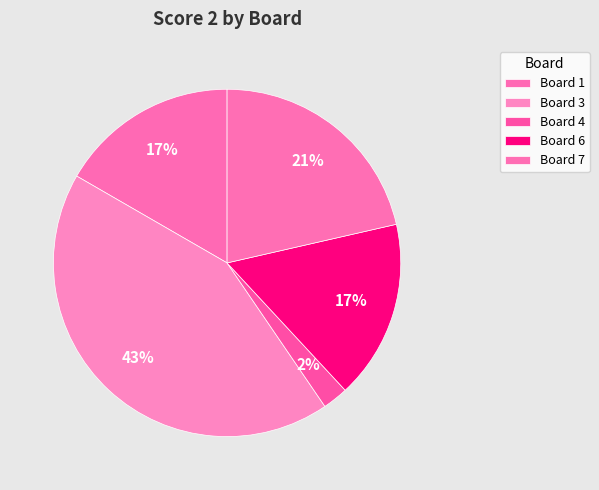

To the nearest percent, what percentage of the pie is Board 6?

17%